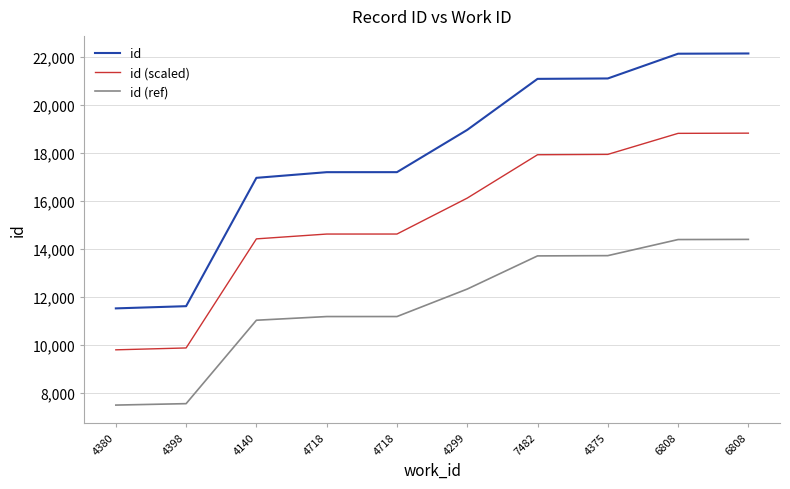

What is the difference between the maximum and second lowest values in the id (ref) series?

6842.6